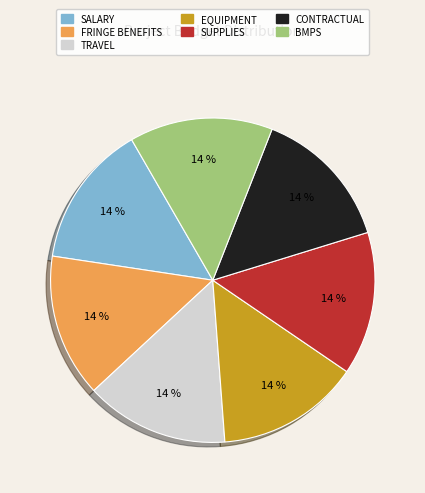

What percentage is the SALARY slice, to the nearest percent?

14%